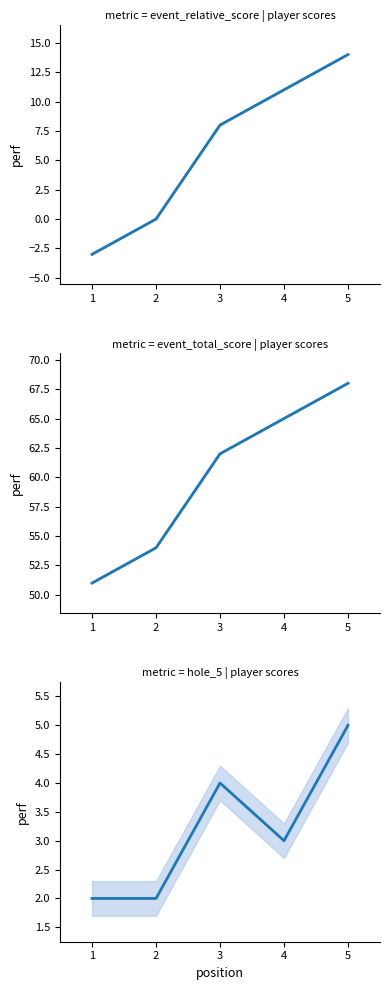

The value of hole_5 at 2 is 1. True or false?

False